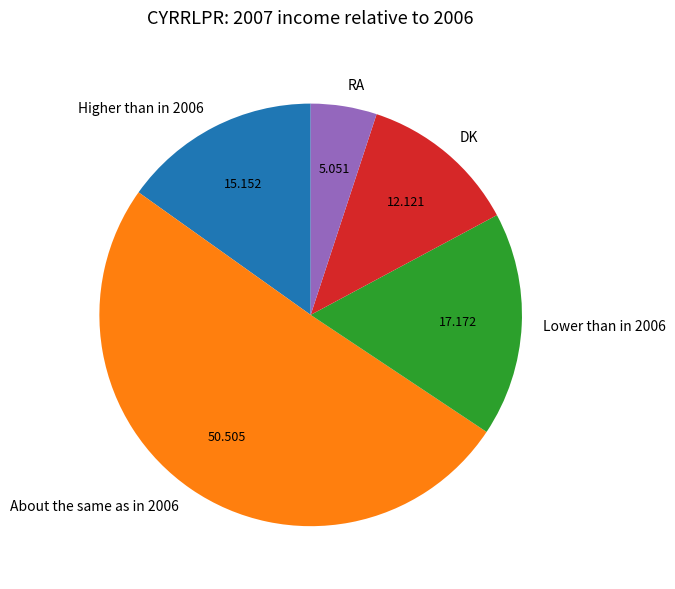

What is the smallest slice in the pie chart?

RA